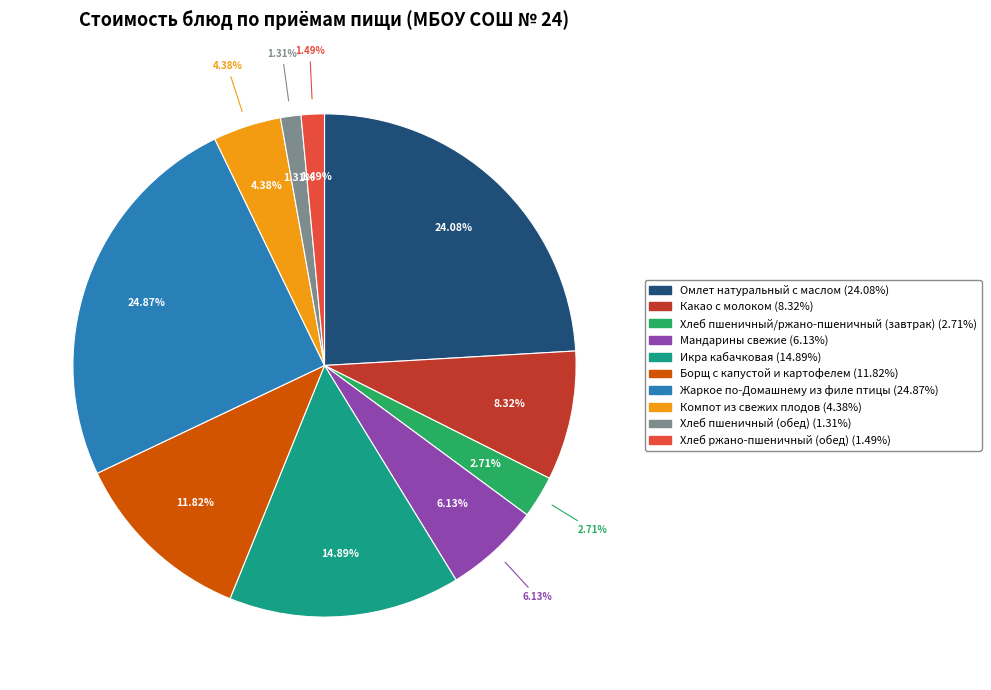

How many segments does this pie chart have?

10